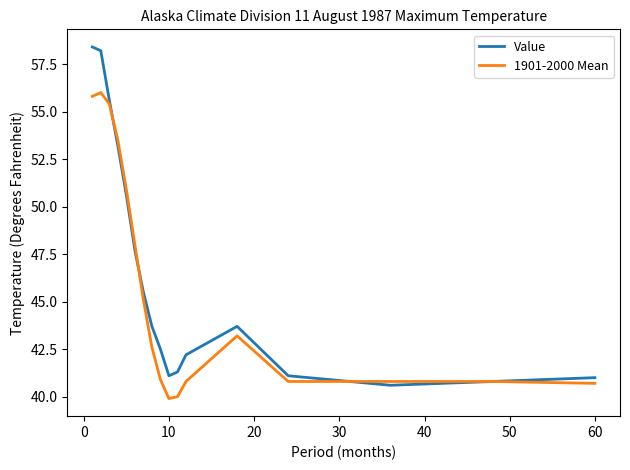

What is the highest value of the Value series?

58.4